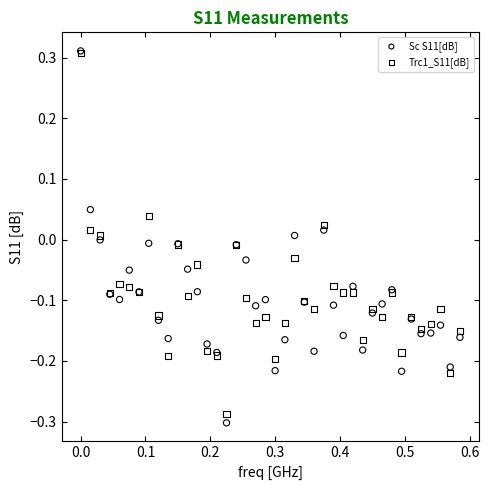

Which series has the largest Y range (max minus min)?

Sc S11[dB]